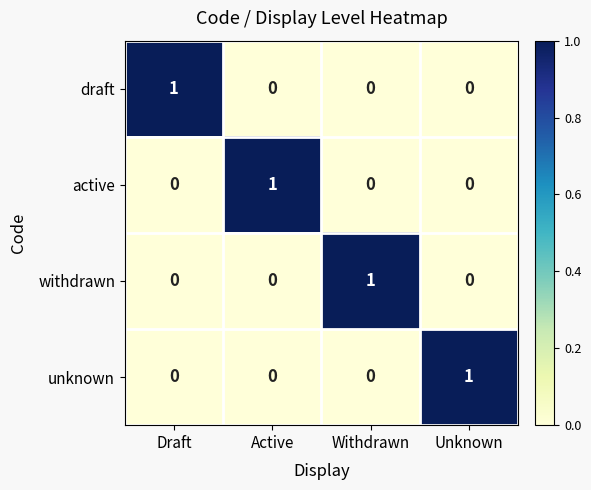

The draft series shows 1 at Draft. True or false?

True